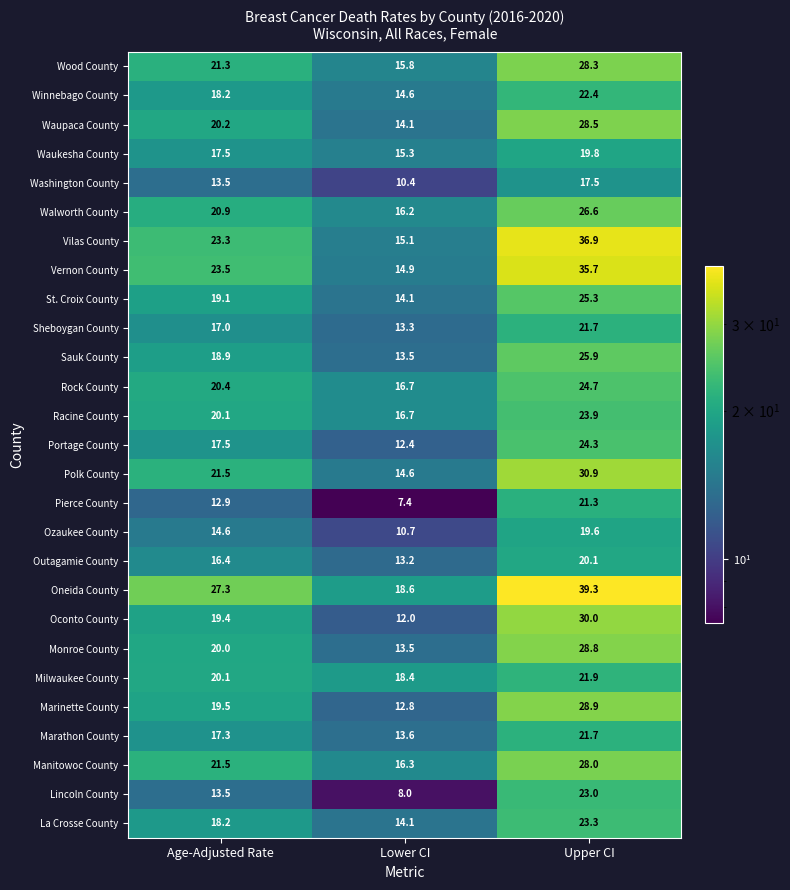

Which series changed the most between Age-Adjusted Rate and Upper CI?

Vilas County